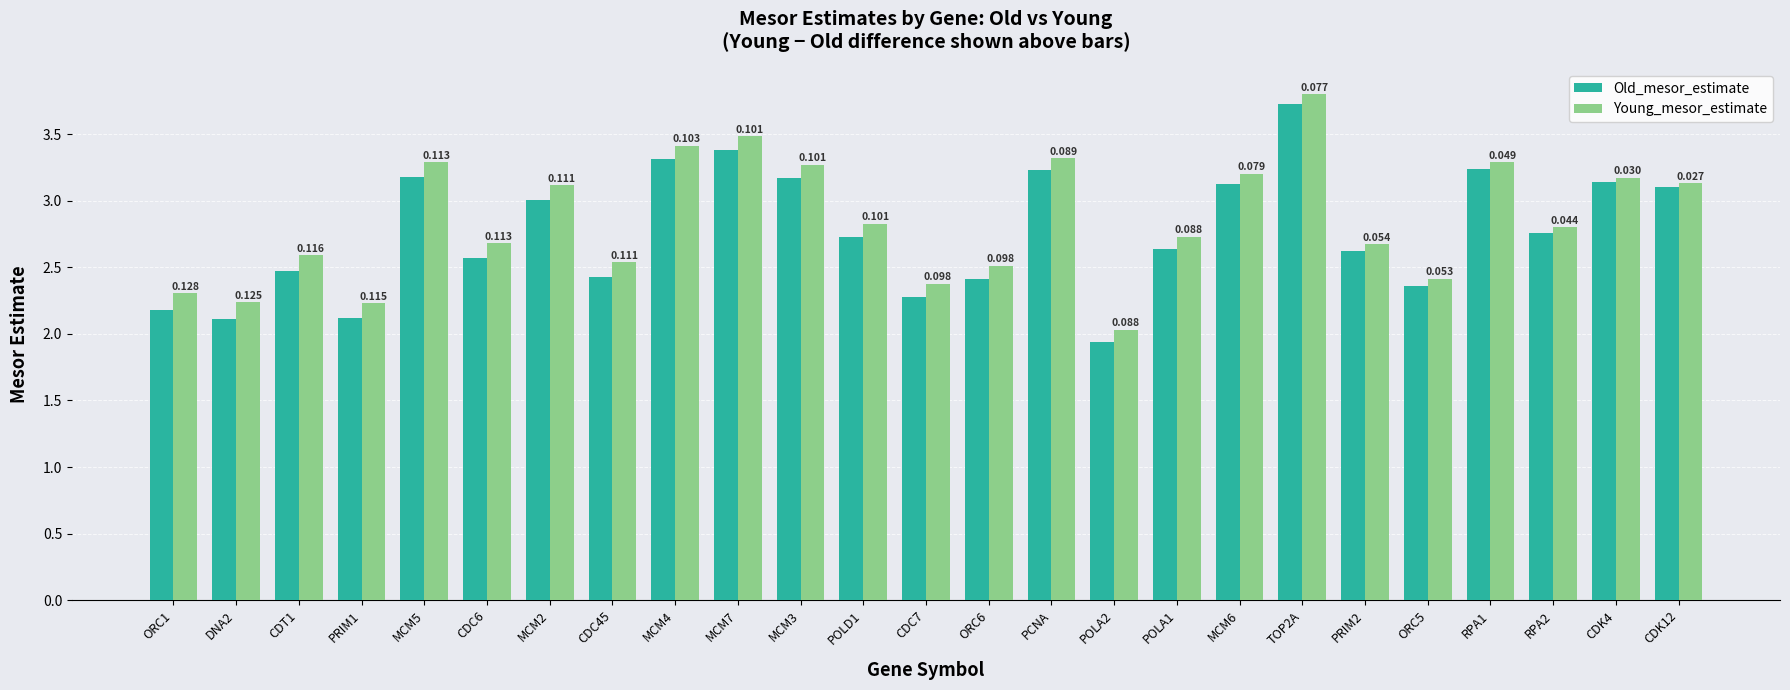

What are all the series names shown in the legend?

Old_mesor_estimate, Young_mesor_estimate